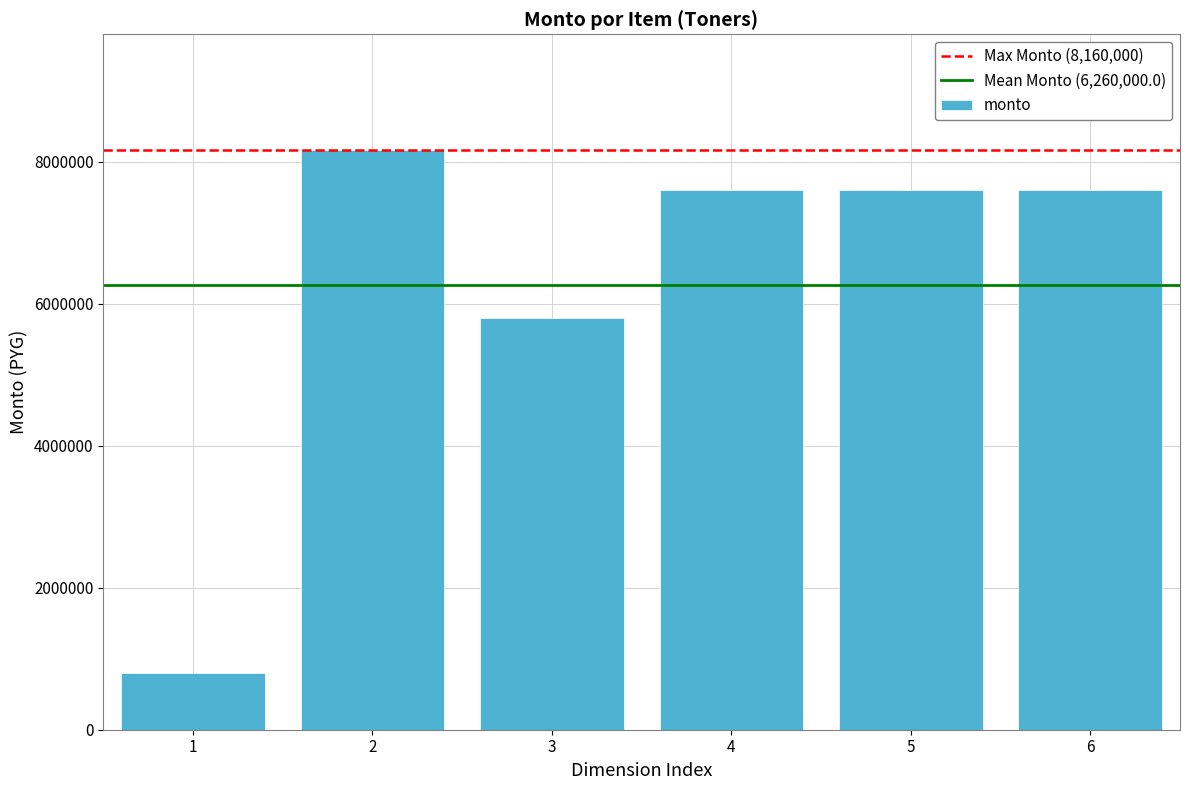

What is the average value?

6260000